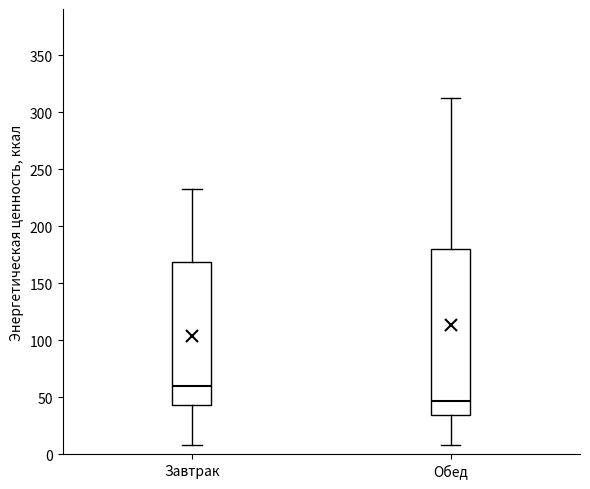

Where does the lower whisker of the box for Обед end on the y-axis? The values are not printed on the chart, so give them approximately, as read against the axis.

10